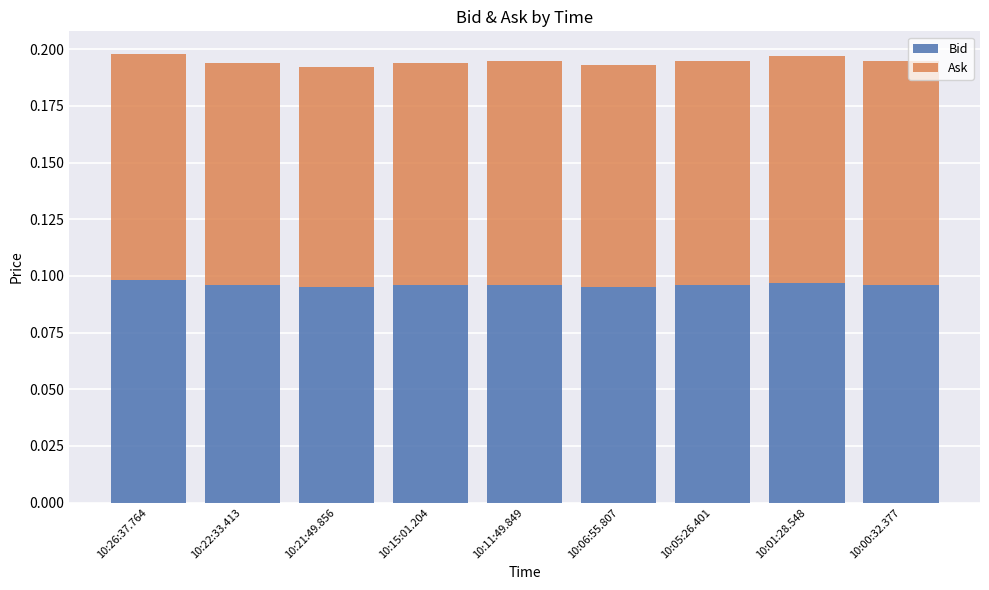

The value of Bid at 10:11:49.849 is 0.1. True or false?

True